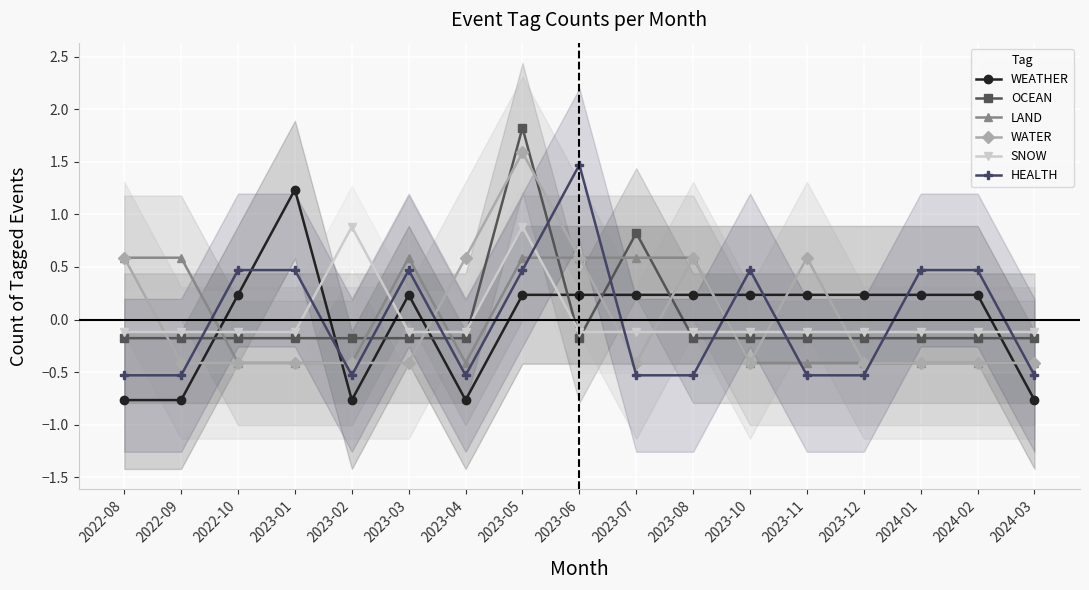

How many interior local peaks does the WEATHER series have?

2